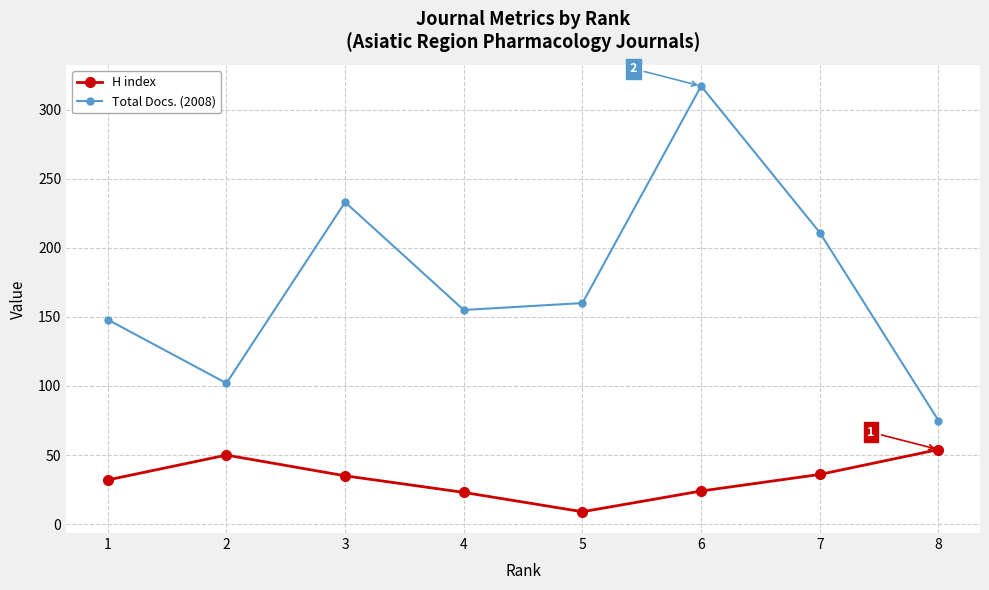

What is the smallest value displayed?

9